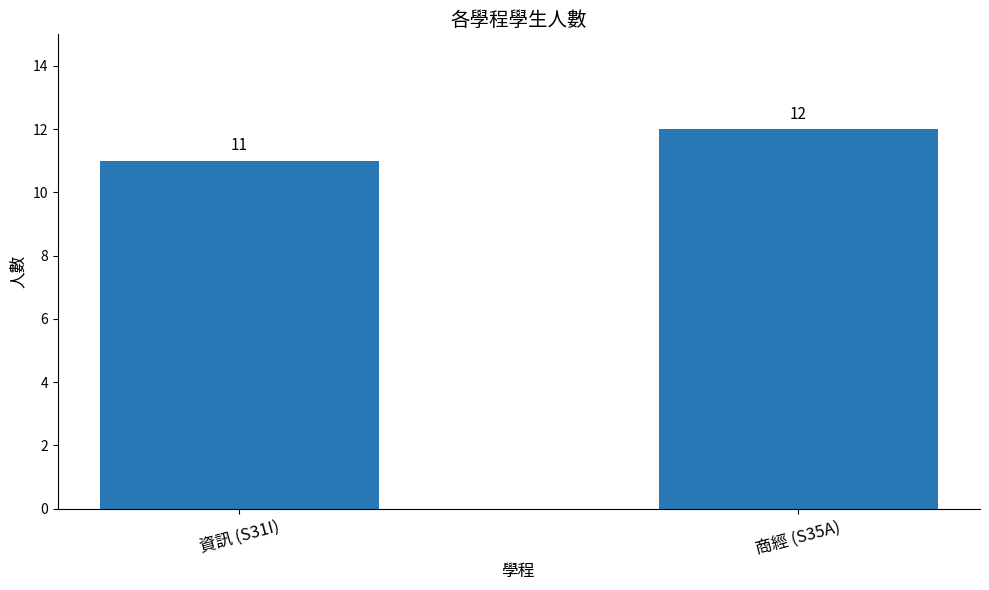

Which label corresponds to the largest value in the chart?

商經 (S35A)